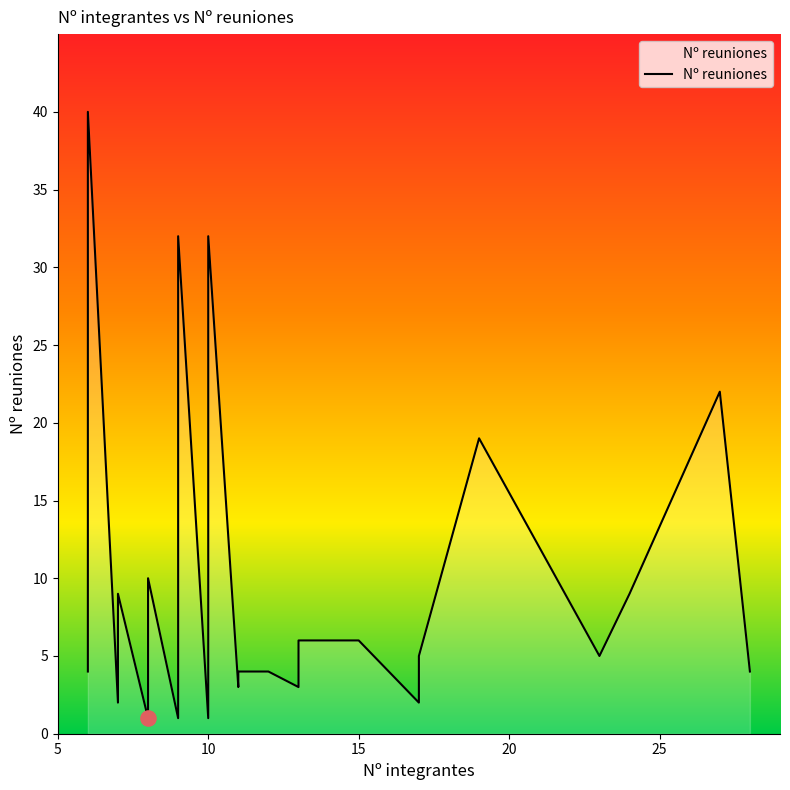

Approximately how many times larger is the value at 13 compared to 8?

6.0